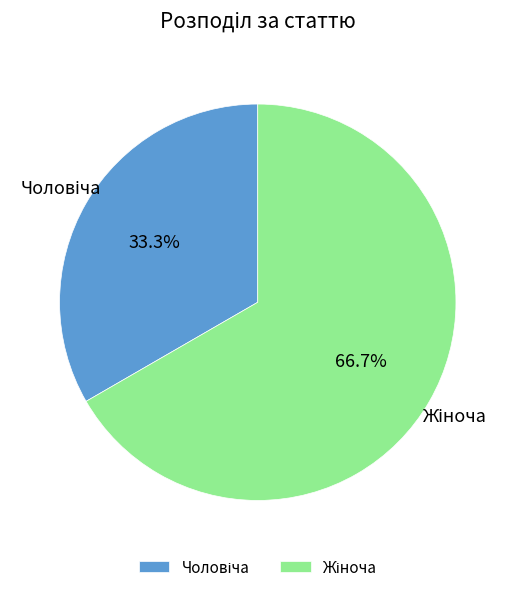

Does any single category account for the majority?

Yes